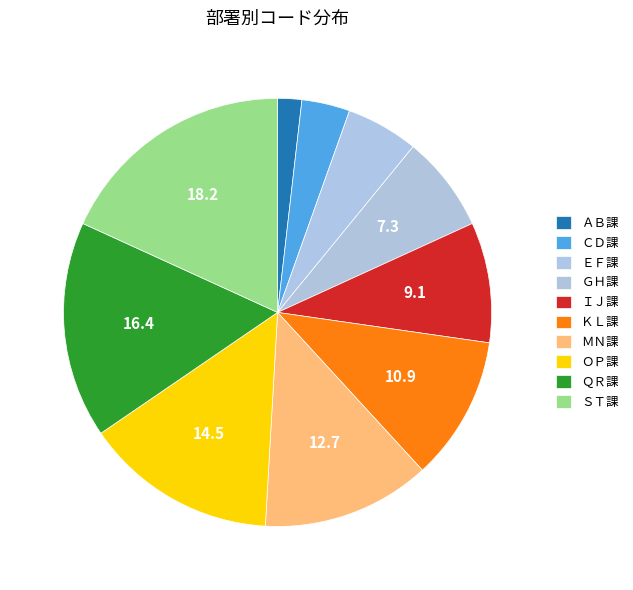

Which slice is the largest?

ＳＴ課